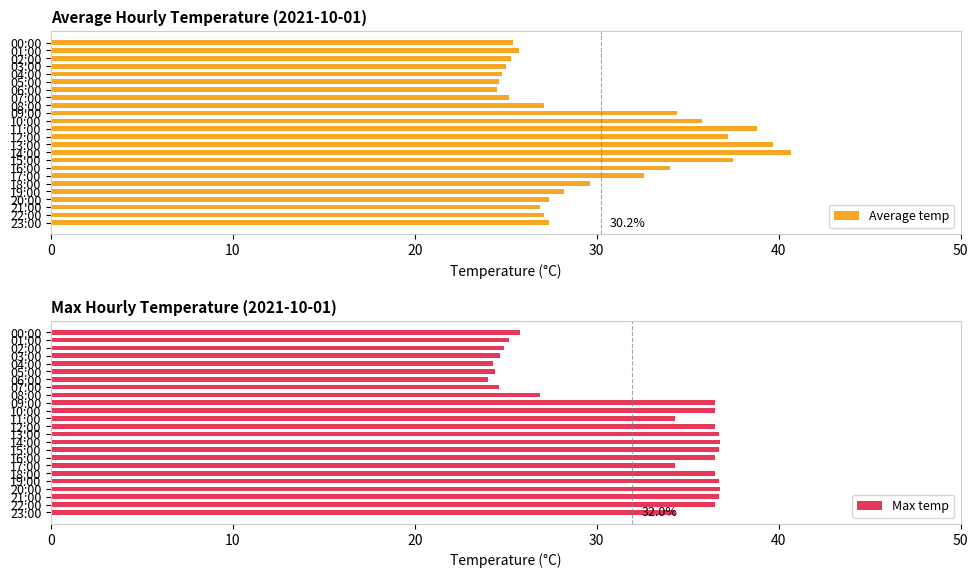

What is the value of the Average temp bar at the 17th from the left?

34.0